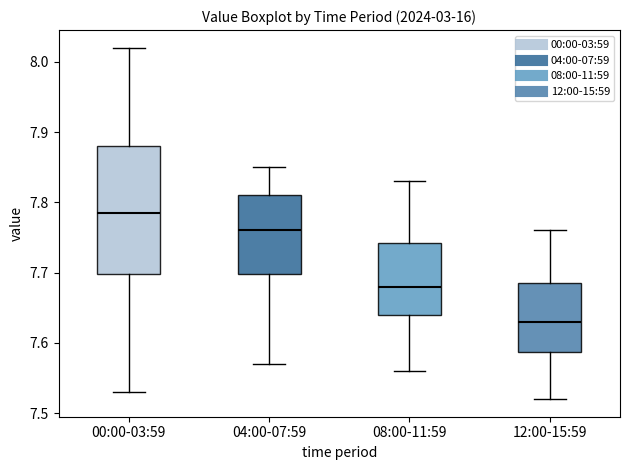

Where is the upper edge of the box for 12:00-15:59 on the y-axis? The values are not printed on the chart, so give them approximately, as read against the axis.

7.69